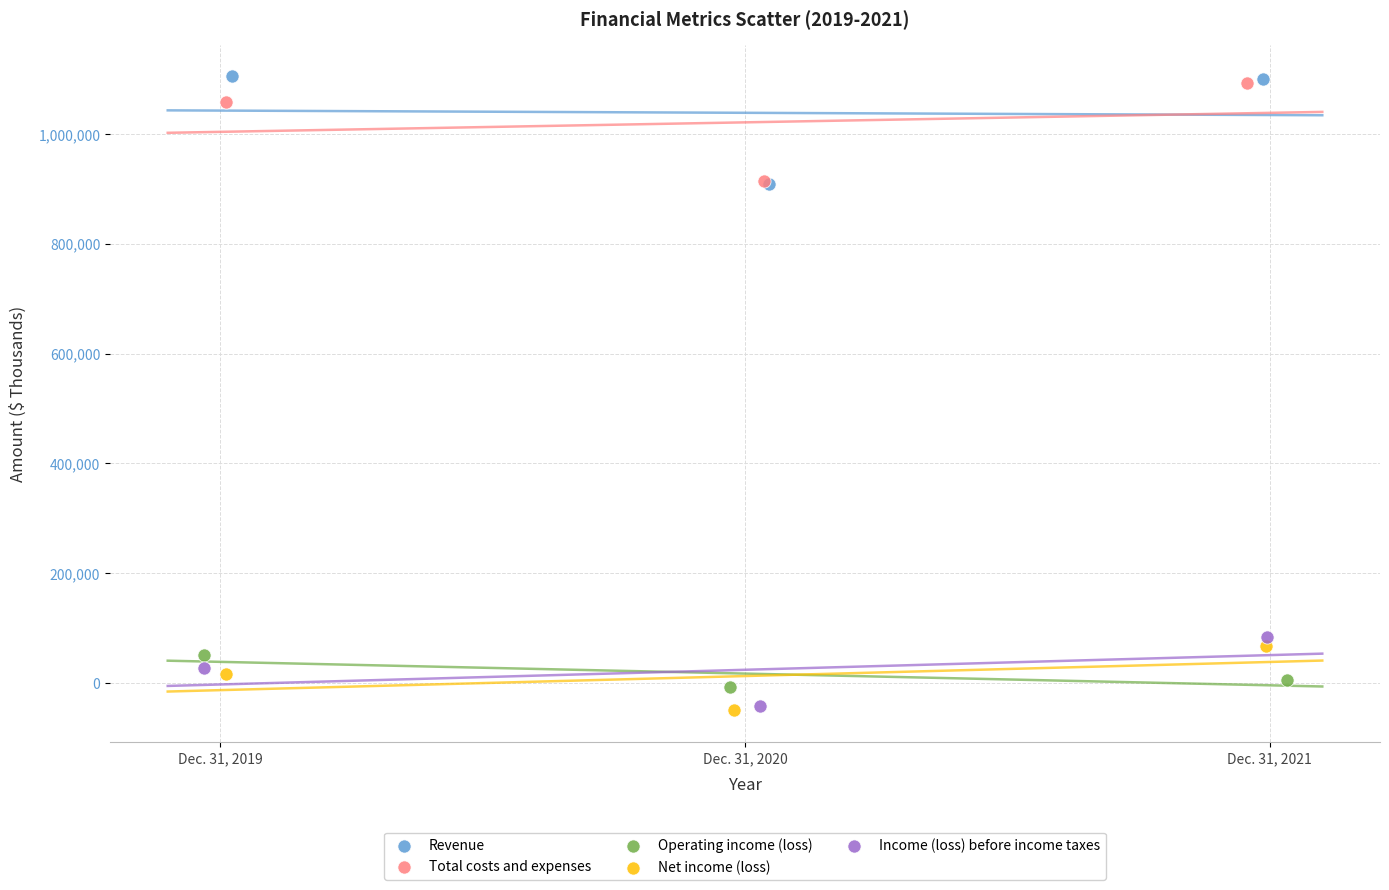

Which series reaches the maximum Y coordinate?

Revenue